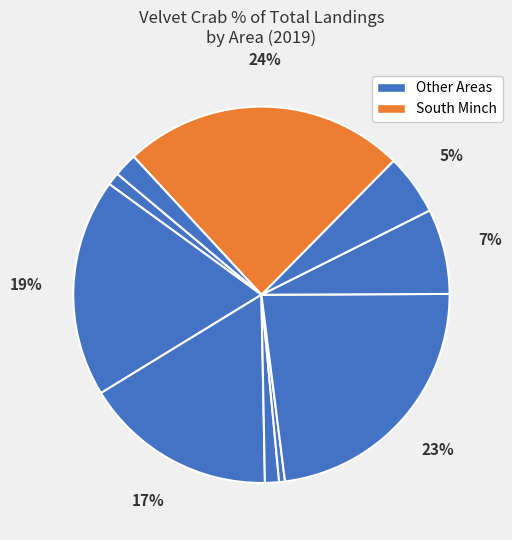

Rank the categories by value from highest to lowest.

South Minch, Orkney, East Coast, Hebrides, Shetland, South East, Ullapool, Mallaig, Clyde, North Coast